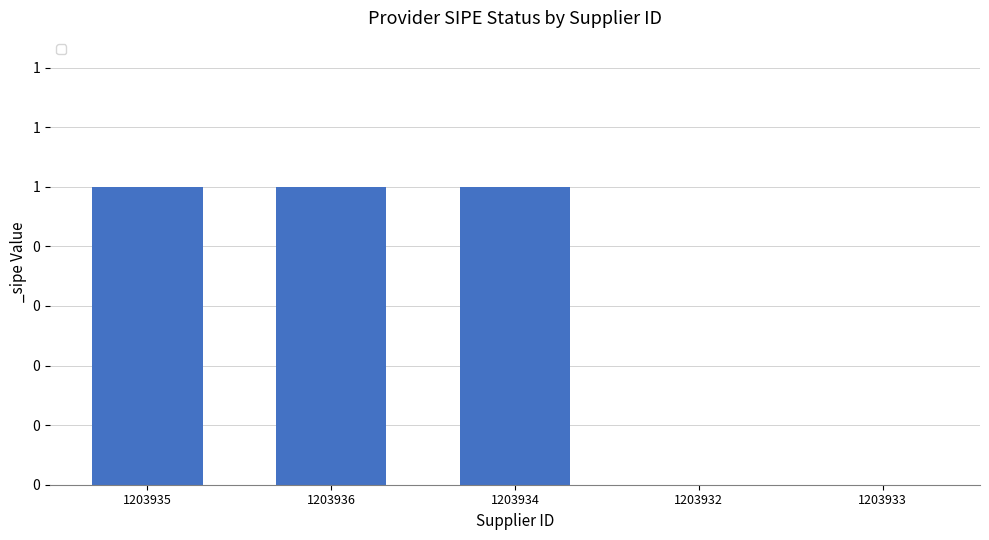

What is the maximum value shown in the chart?

1